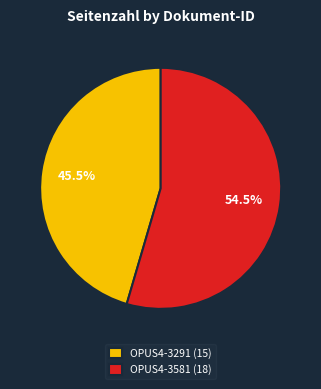

Approximately how many times larger is the value at OPUS4-3291 (15) compared to OPUS4-3581 (18)?

0.8